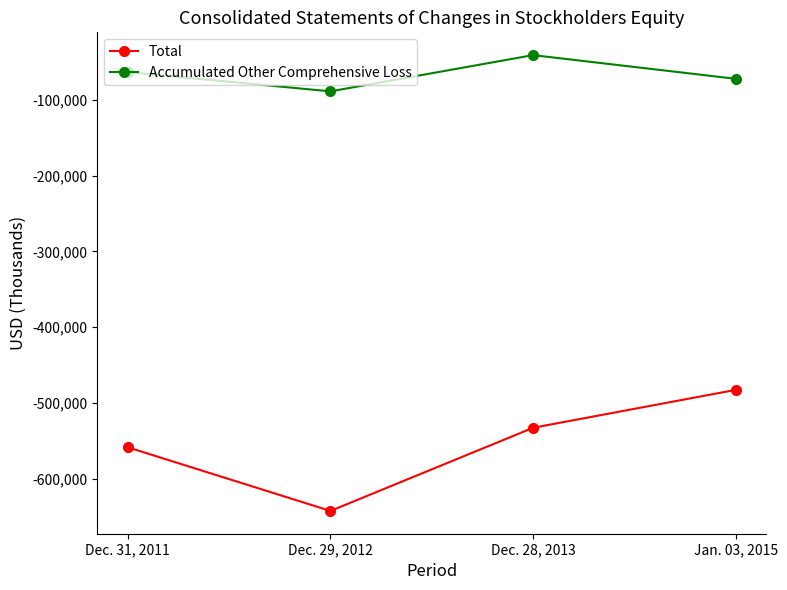

What position from the left is Jan. 03, 2015?

4